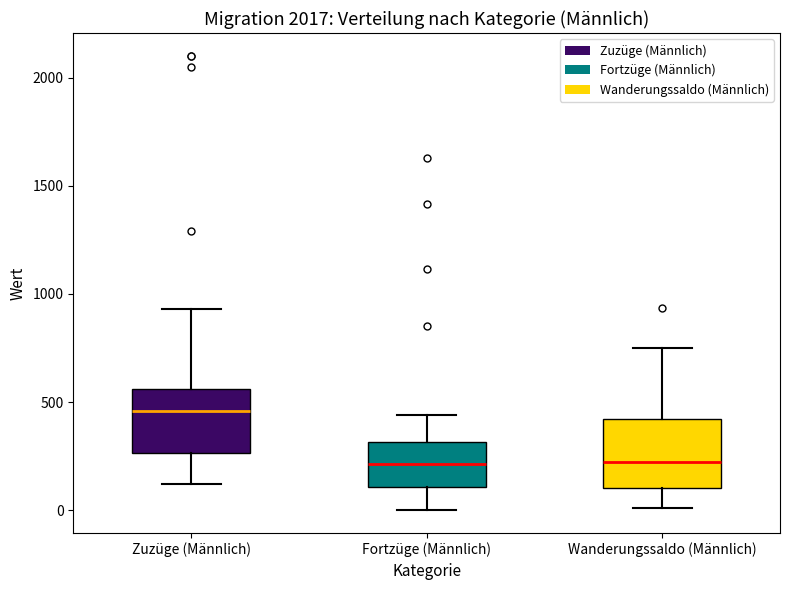

Reading left to right, transcribe this box plot: for each box, give where its median line is, the range the box spans, and where its two whiskers end, as read against the y-axis. The values are not printed on the chart, so give them approximately, as read against the axis.

Zuzüge (Männlich): median 450, box 250 to 550, whiskers 100 to 950
Fortzüge (Männlich): median 200, box 100 to 300, whiskers 0 to 450
Wanderungssaldo (Männlich): median 200, box 100 to 400, whiskers 0 to 750